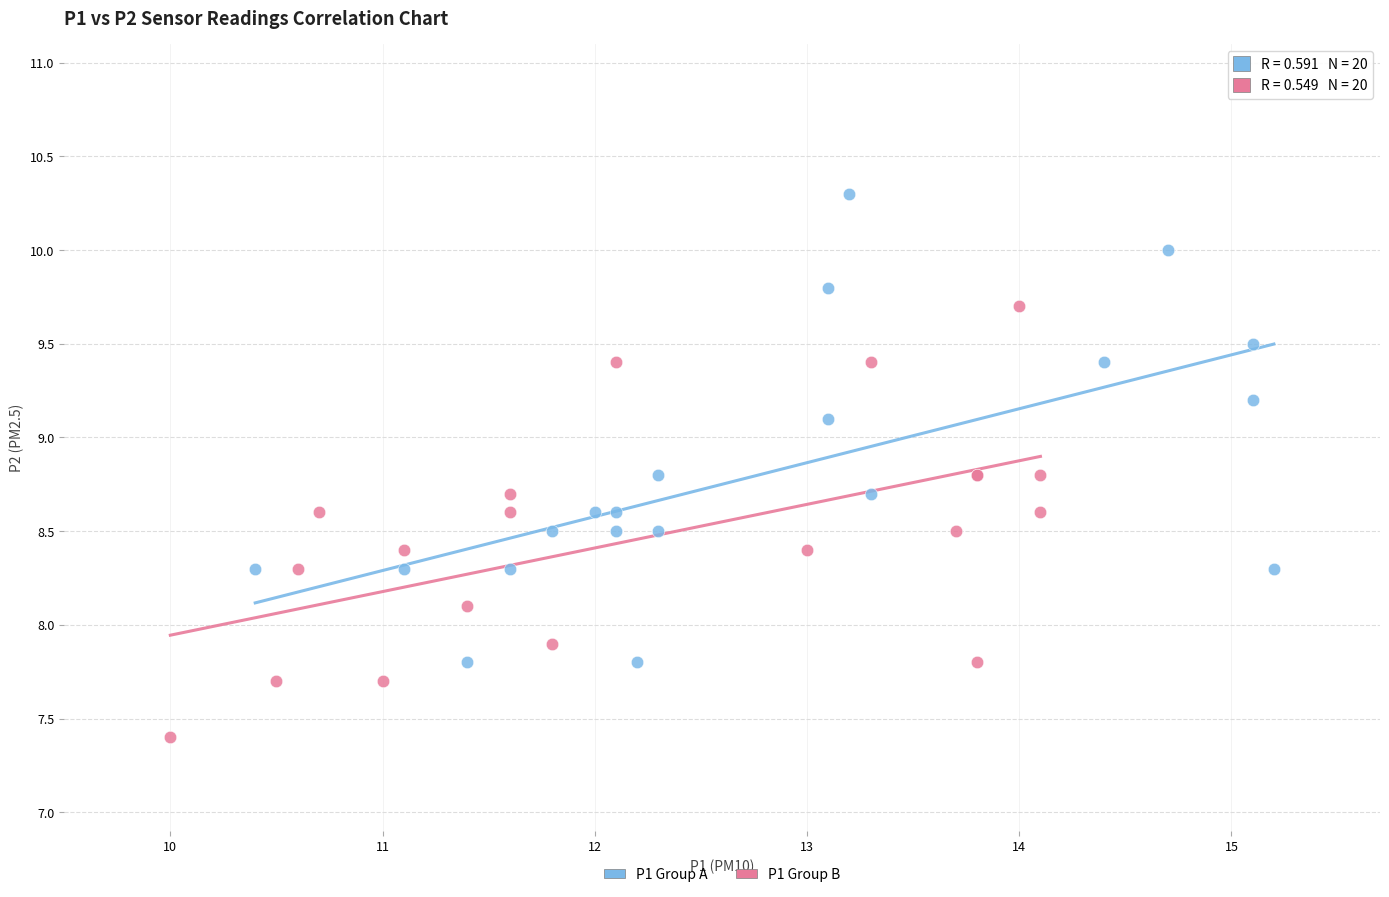

Which series has the largest Y range (max minus min)?

P1 Group A